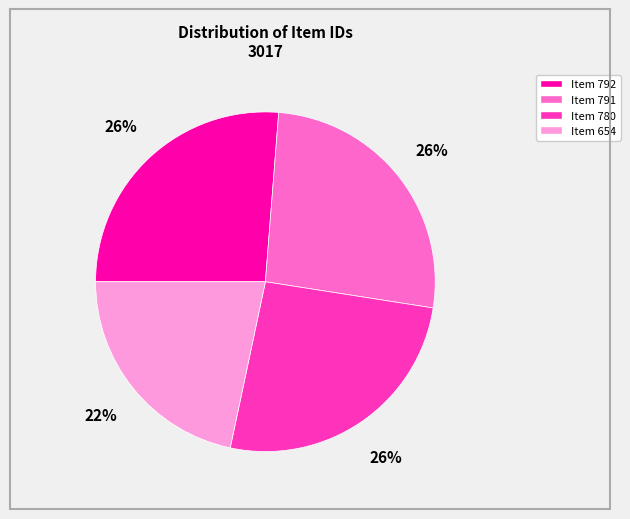

Does any single category account for the majority?

No